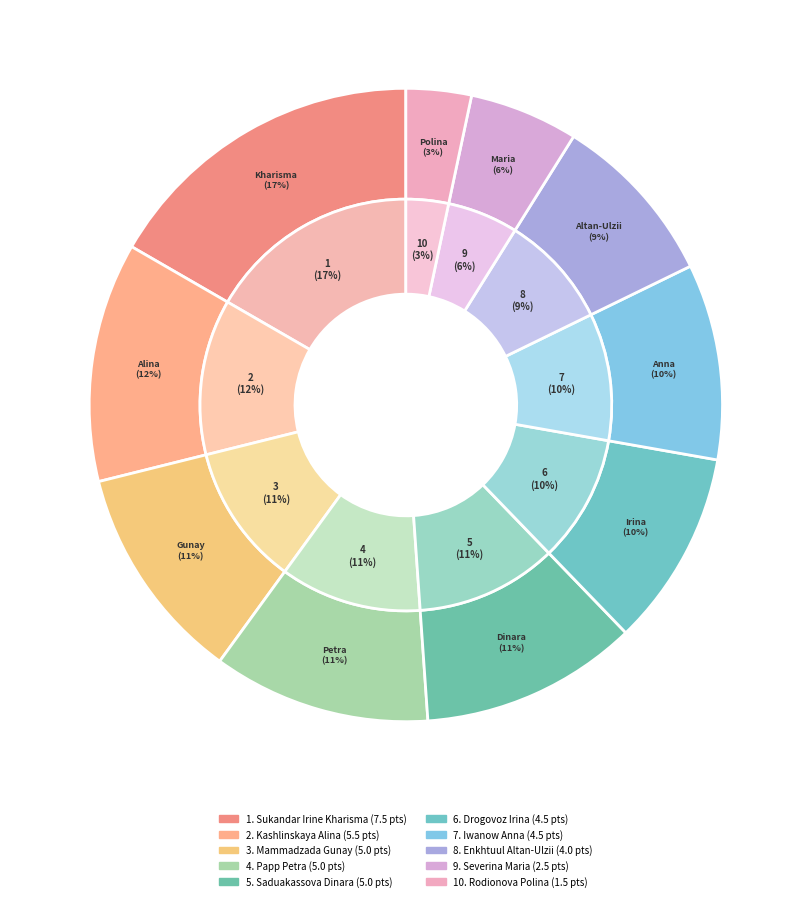

What percentage do Rodionova Polina and Papp Petra together represent?

14.4%